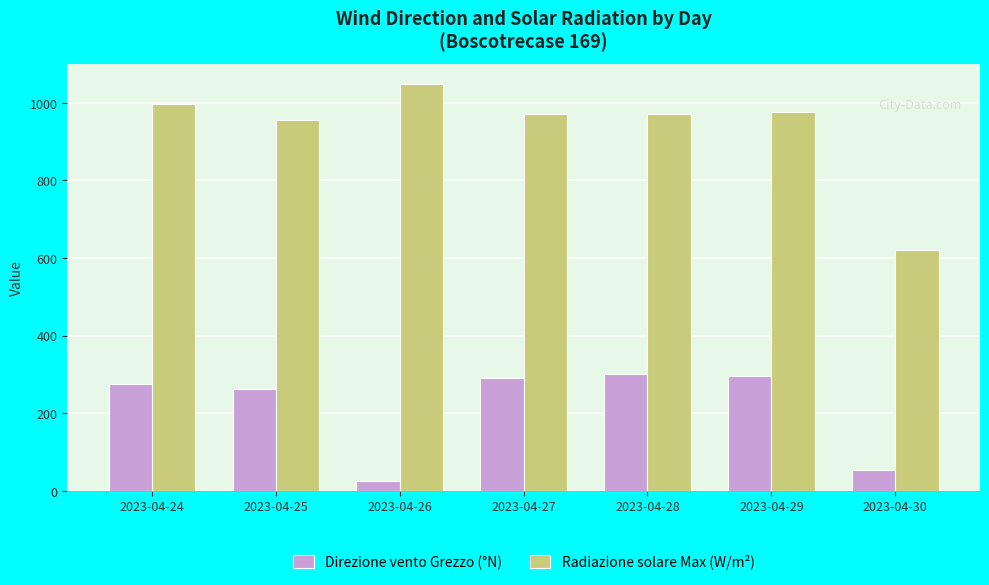

At 2023-04-26, list the series in order from largest to smallest.

Radiazione solare Max (W/m²), Direzione vento Grezzo (°N)